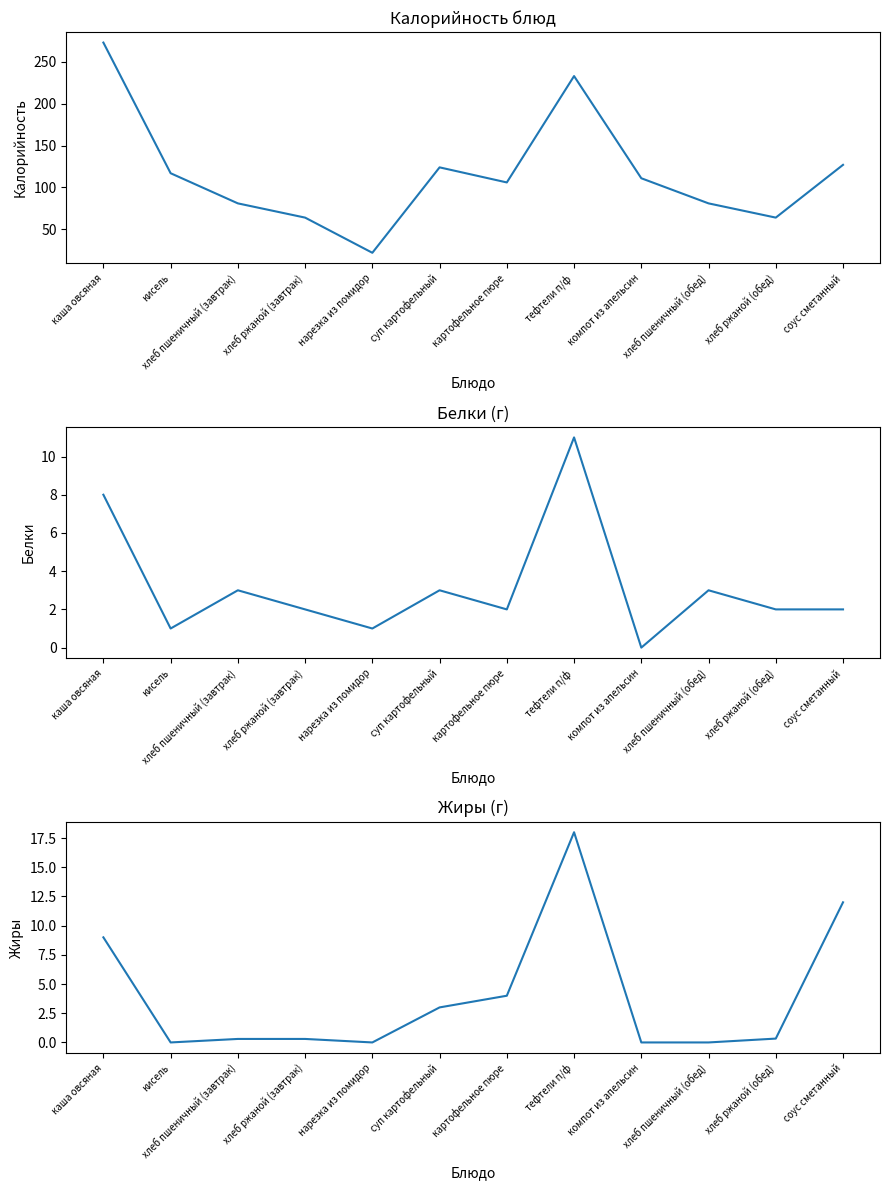

Which has a higher value, хлеб пшеничный (обед) or суп картофельный?

суп картофельный